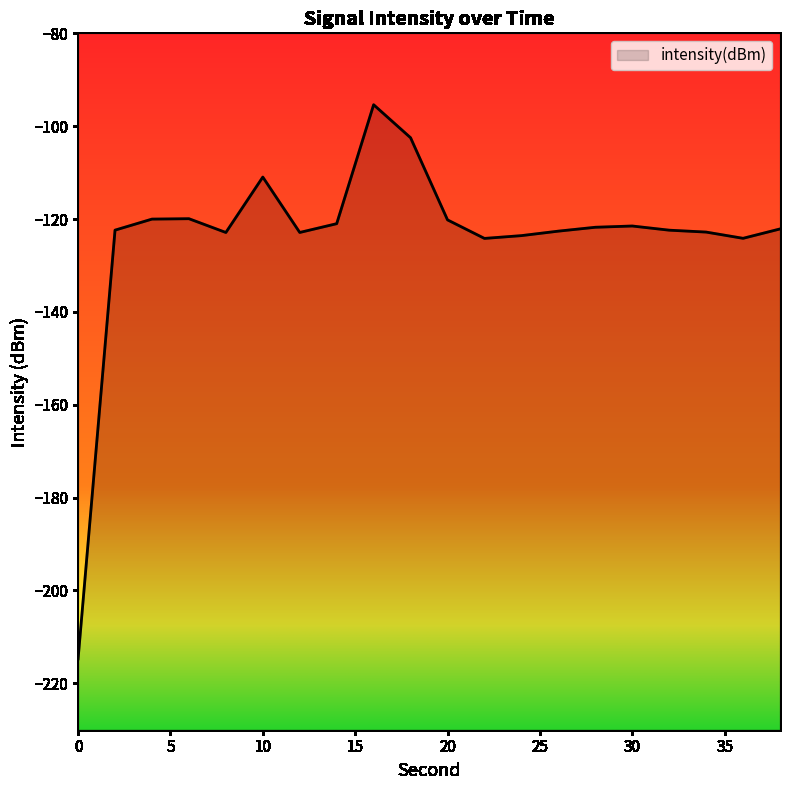

How many values are below -122?

11